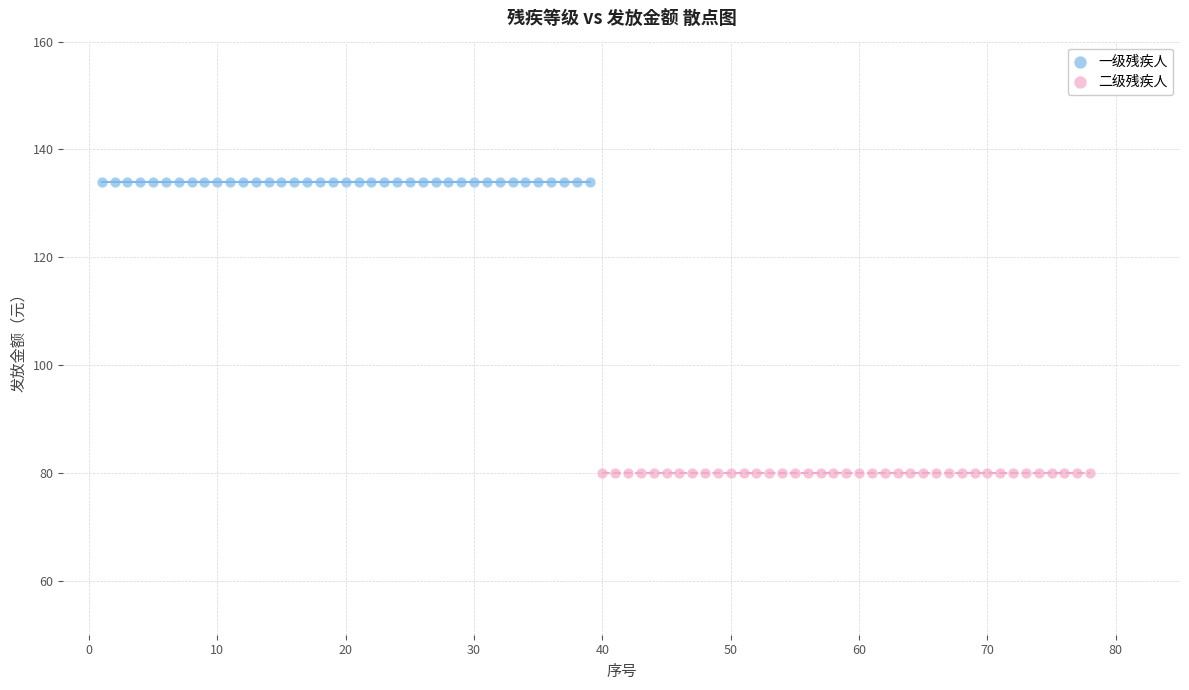

Which series reaches the minimum Y coordinate?

二级残疾人